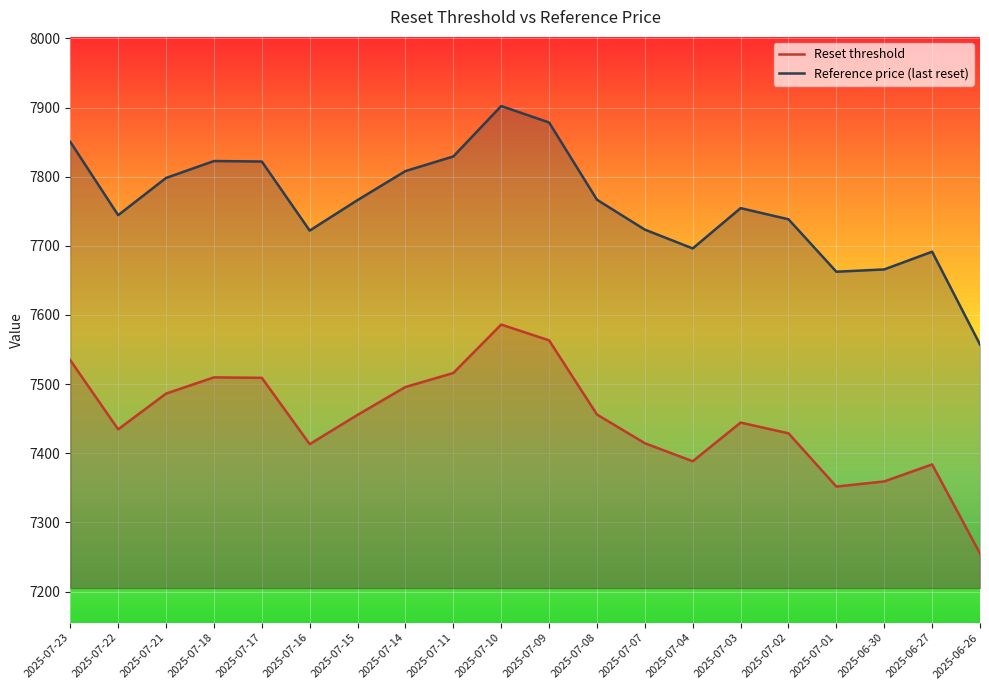

How many lines are shown in the chart?

2